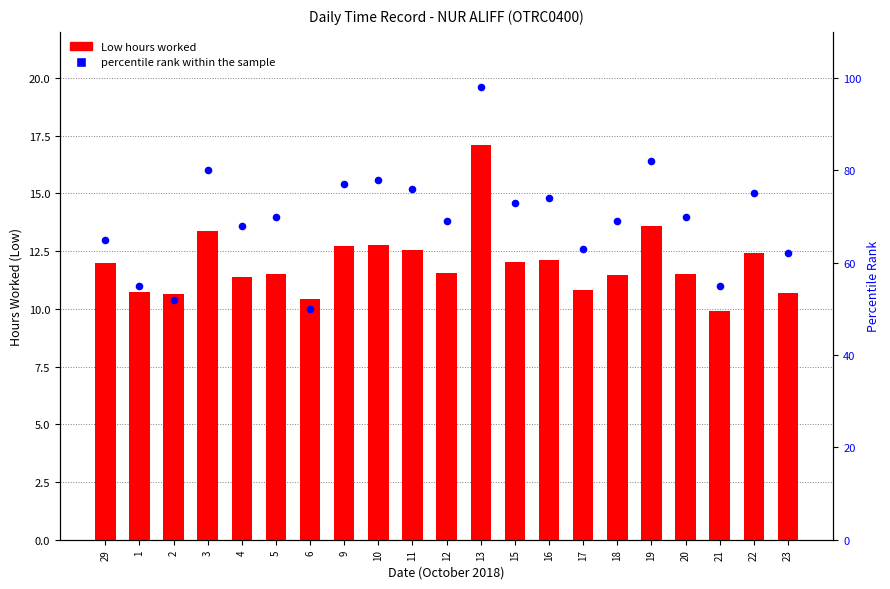

Is the value of Low (Hours) at 12 greater than the value of percentile rank within the sample at 16?

No